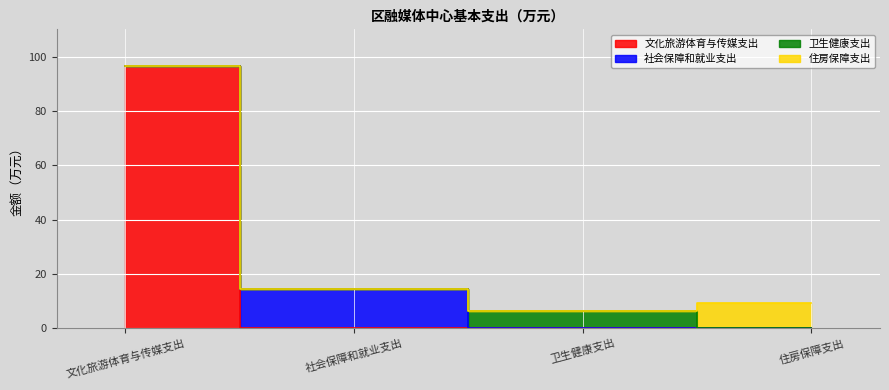

Reading left to right, what are all the values shown in this chart?

文化旅游体育与传媒支出: 96.5	0.0	0.0	0.0
社会保障和就业支出: 0.0	14.4	0.0	0.0
卫生健康支出: 0.0	0.0	6.5	0.0
住房保障支出: 0.0	0.0	0.0	9.2